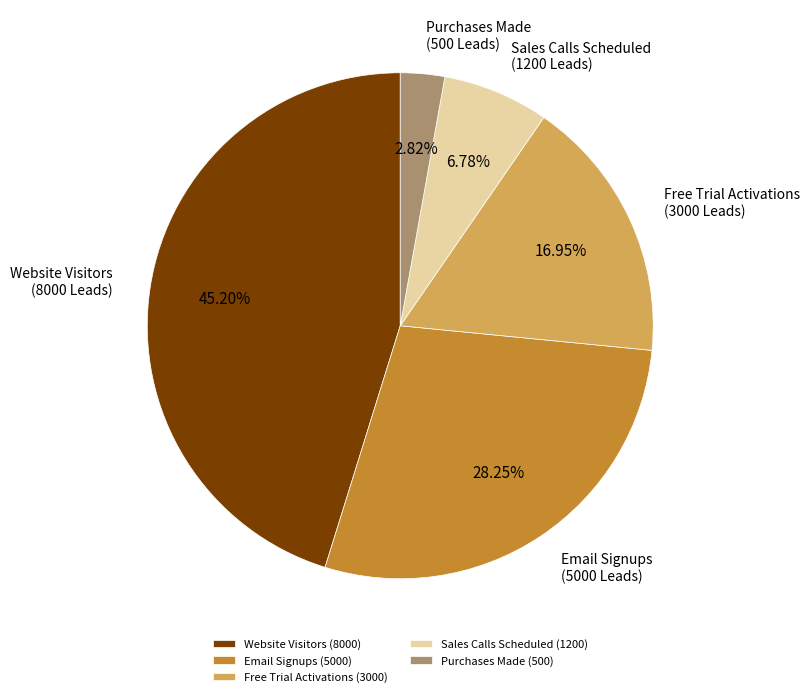

To the nearest percent, what portion does Website Visitors represent?

45%